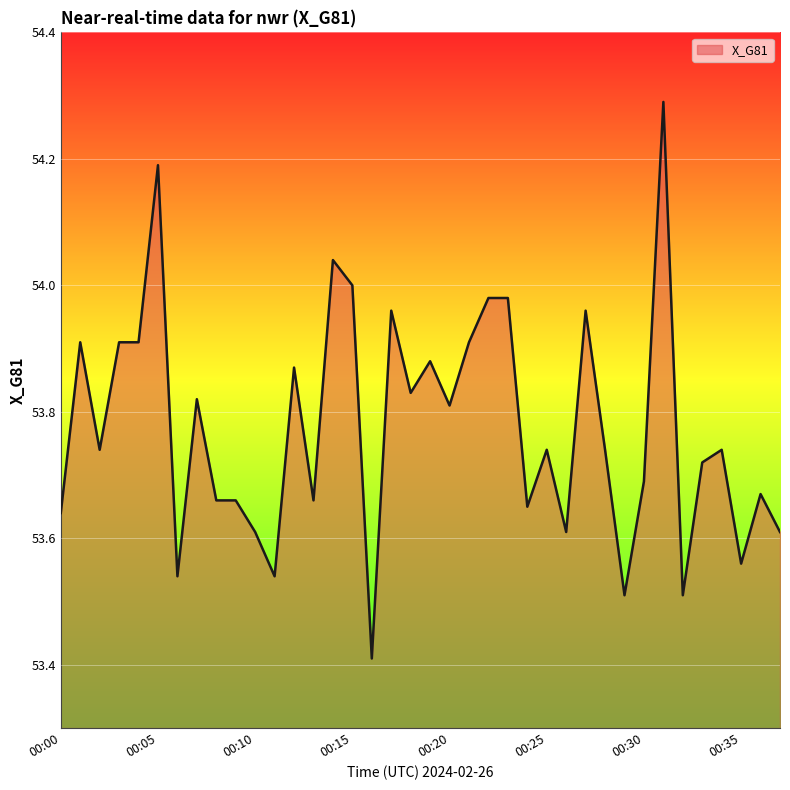

What is the greatest value displayed?

54.3